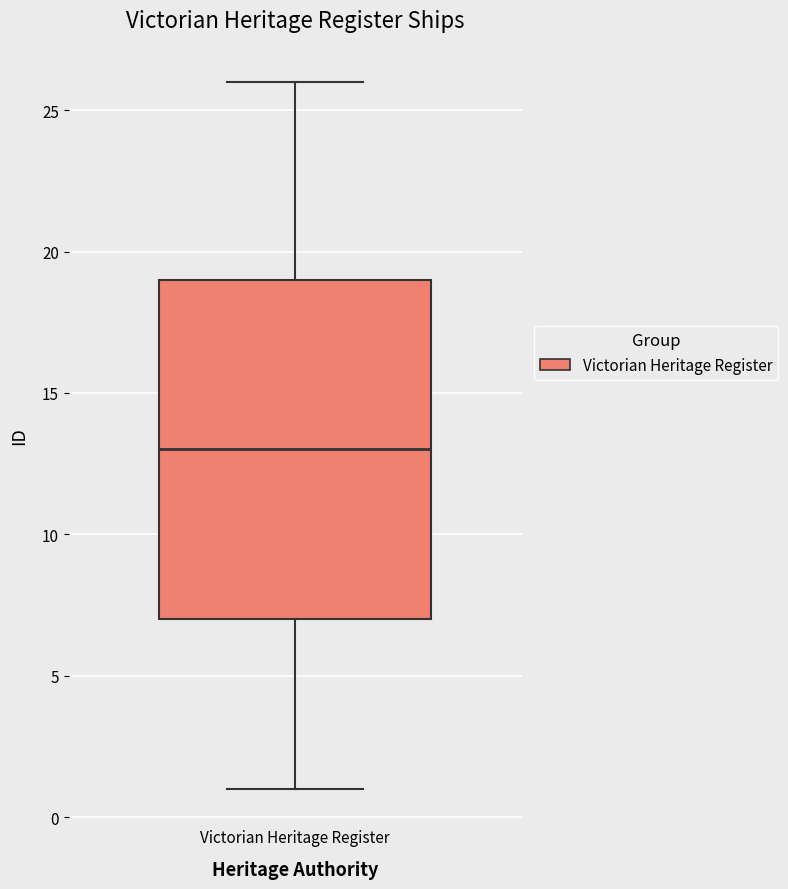

Read this box plot against the y-axis: the position of the median line, the range covered by the box, and the ends of both whiskers. The values are not printed on the chart, so give them approximately, as read against the axis.

median 13, box 7 to 19, whiskers 1 to 26